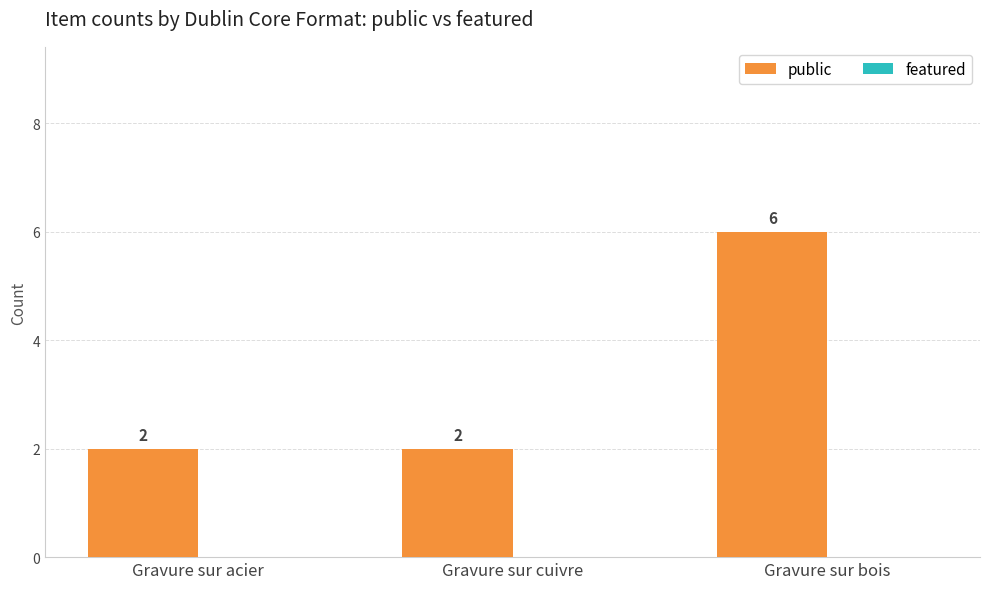

Does the chart contain any negative values?

No